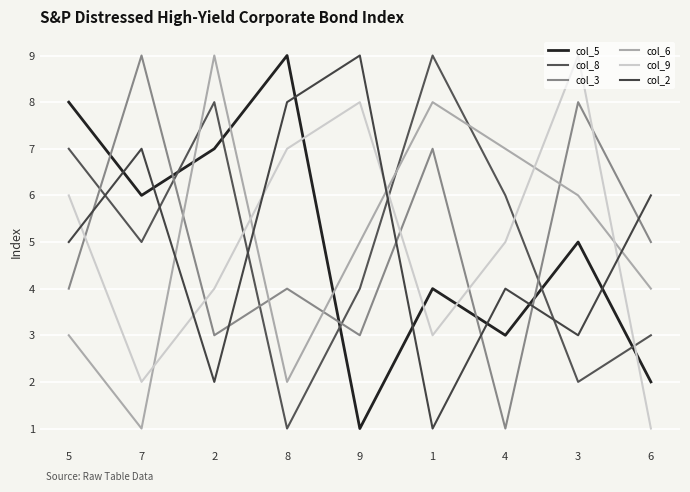

At which label does col_6 reach its peak?

2